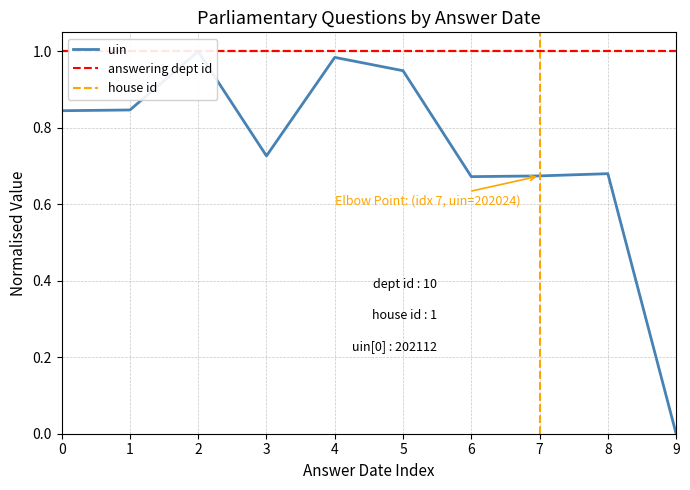

What is the approximate value of uin at 1?

0.8